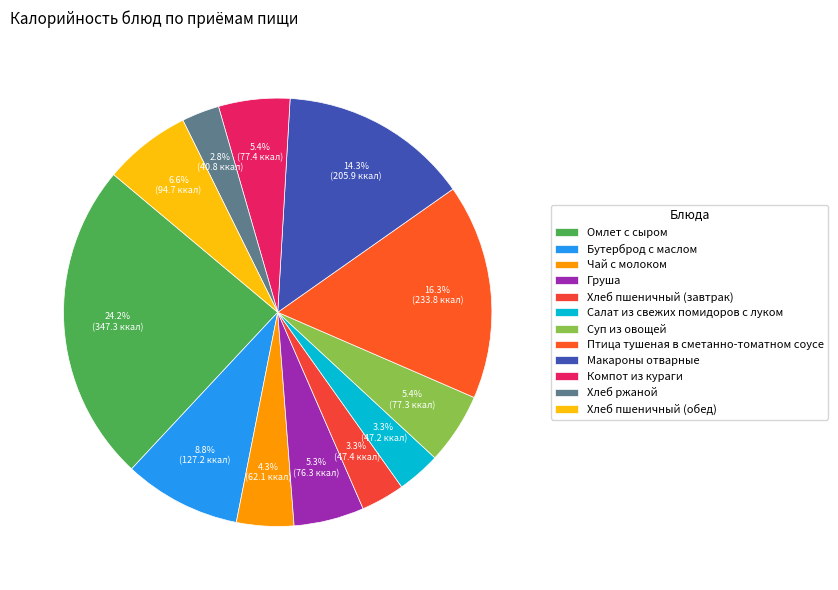

Does any single category account for the majority?

No